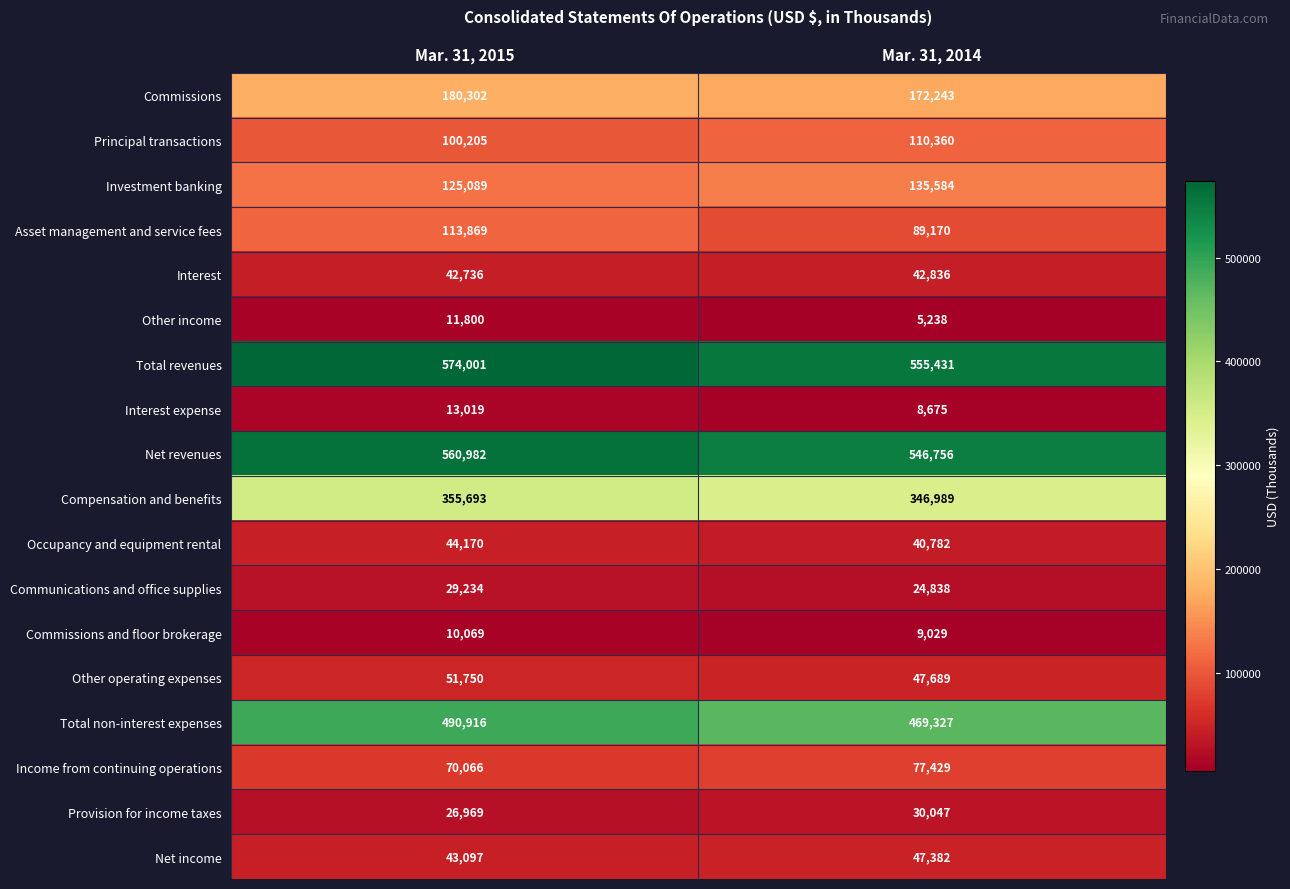

Which series has the largest total across all categories?

Total revenues